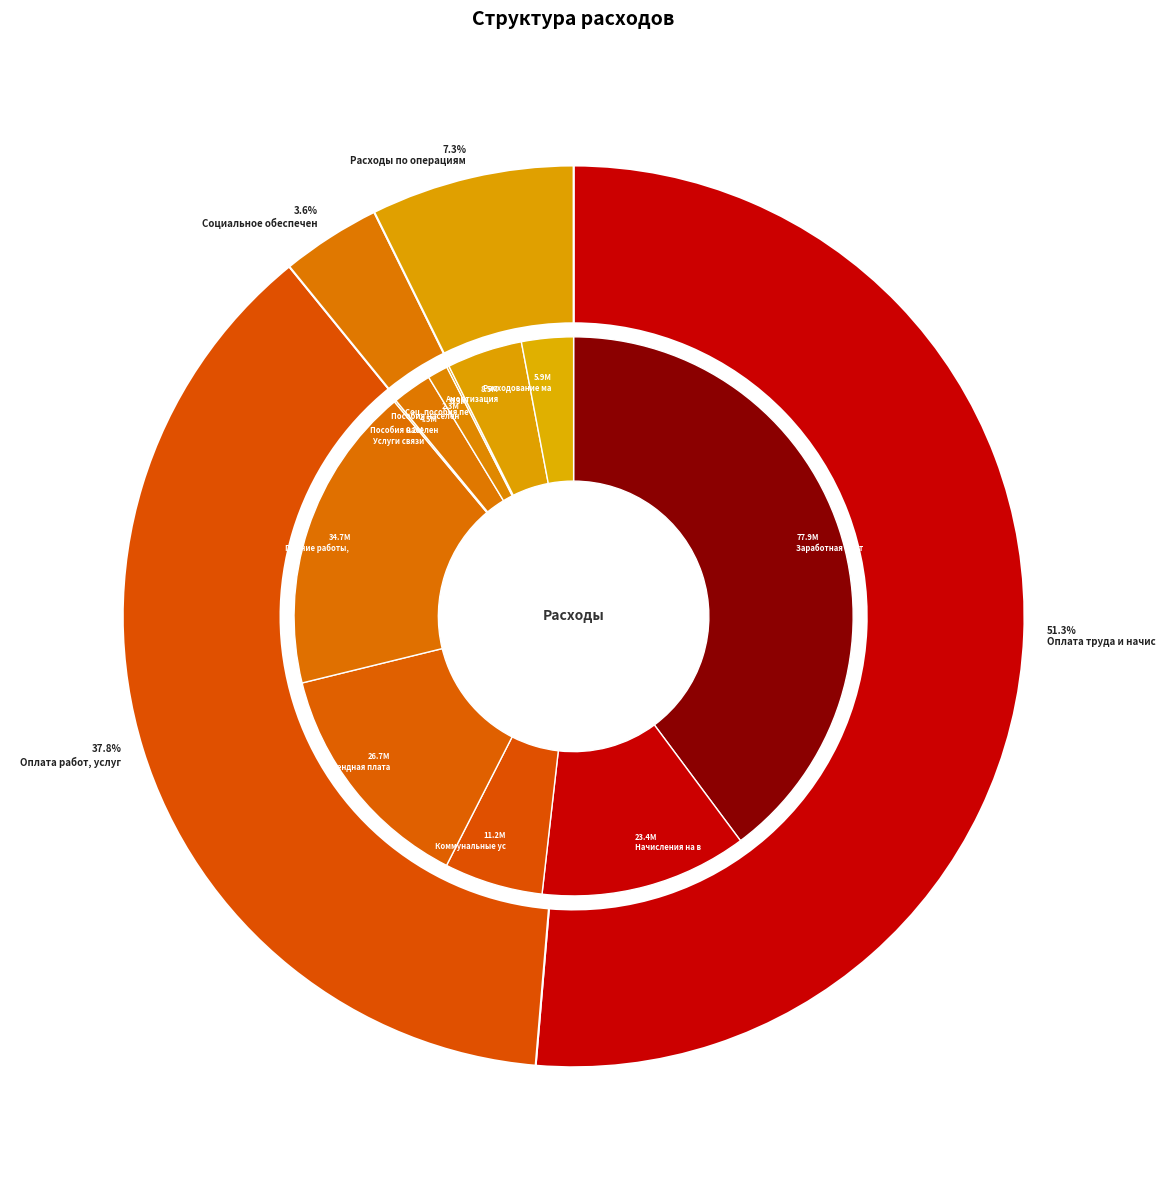

Do Итого расходы and Оплата труда и начисления together represent more than half of the pie?

Yes